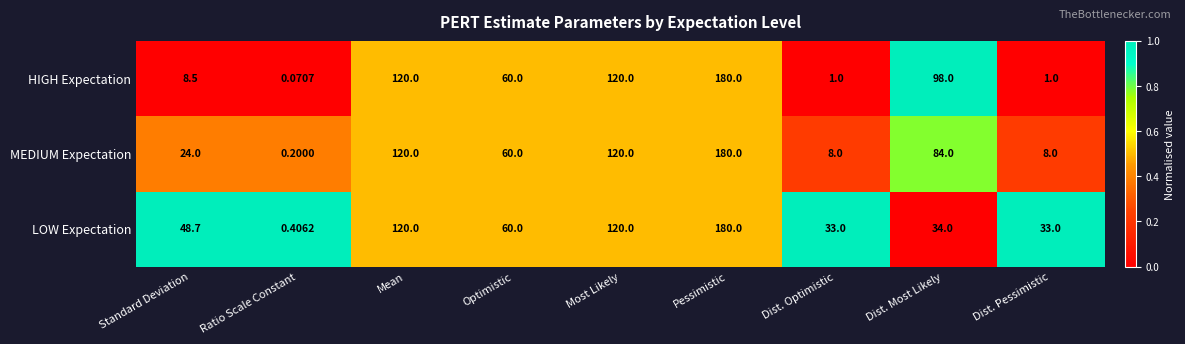

Between Standard Deviation and Dist. Optimistic, which series saw the biggest shift?

MEDIUM Expectation